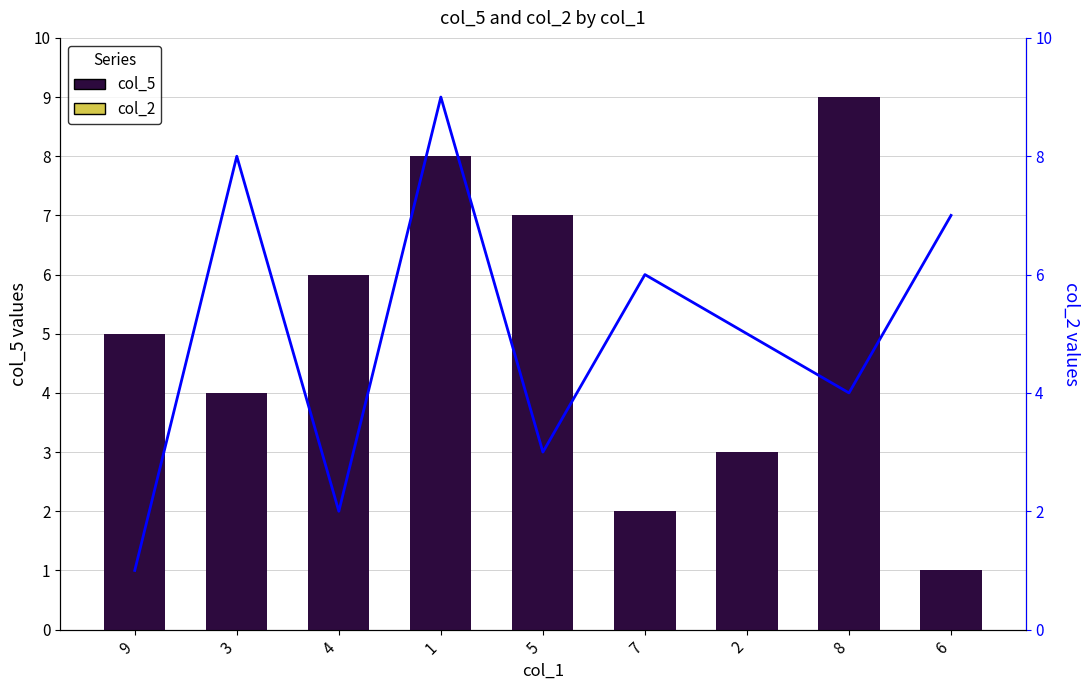

At 4, list the series in order from largest to smallest.

col_5, col_2